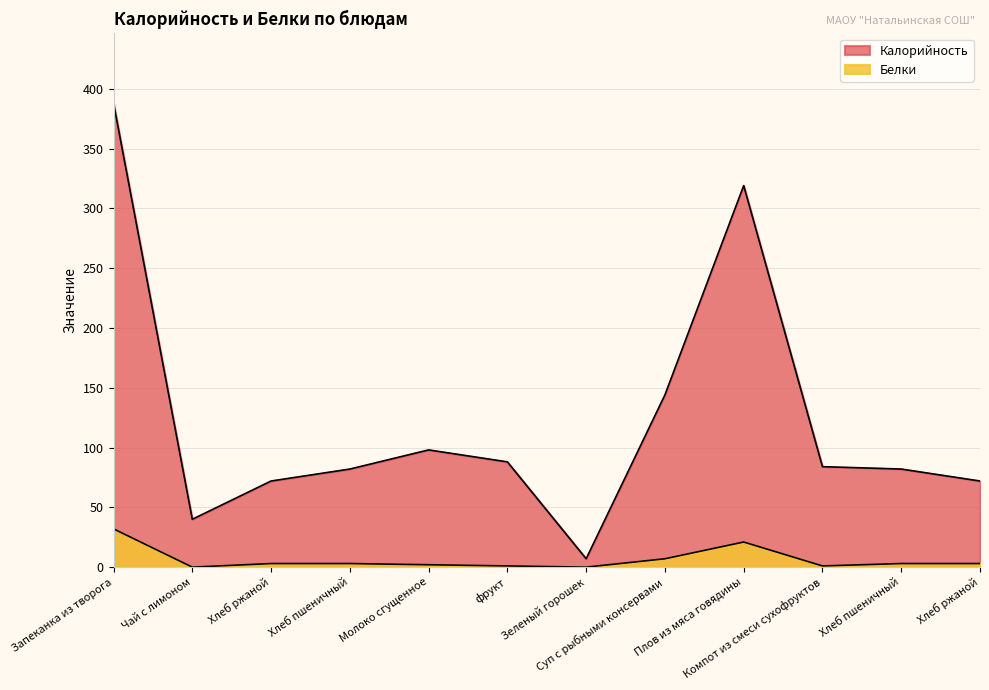

Where does the Белки series first go above 3?

Запеканка из творога